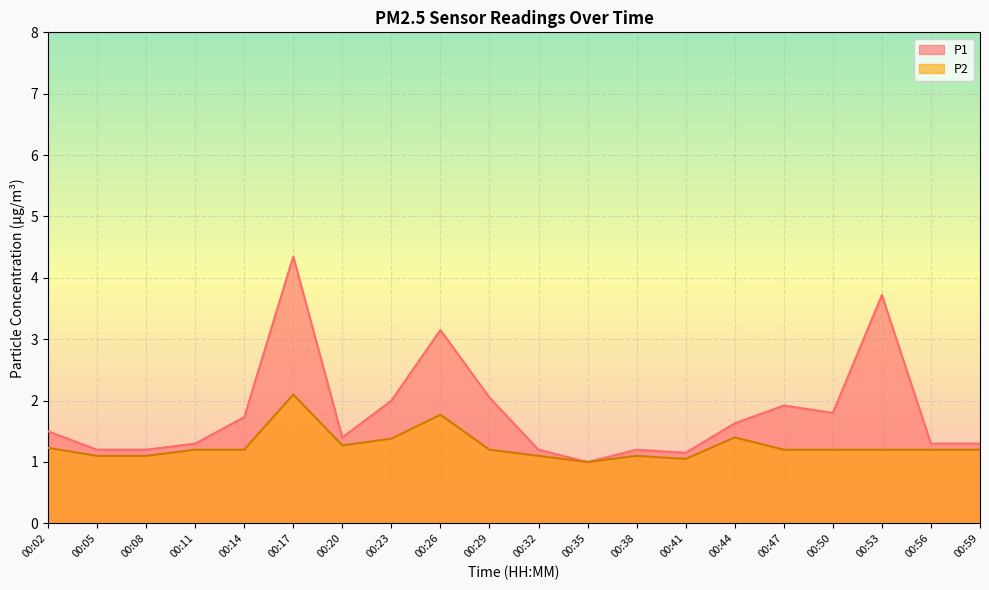

At 00:47, list the series in order from smallest to largest.

P2, P1